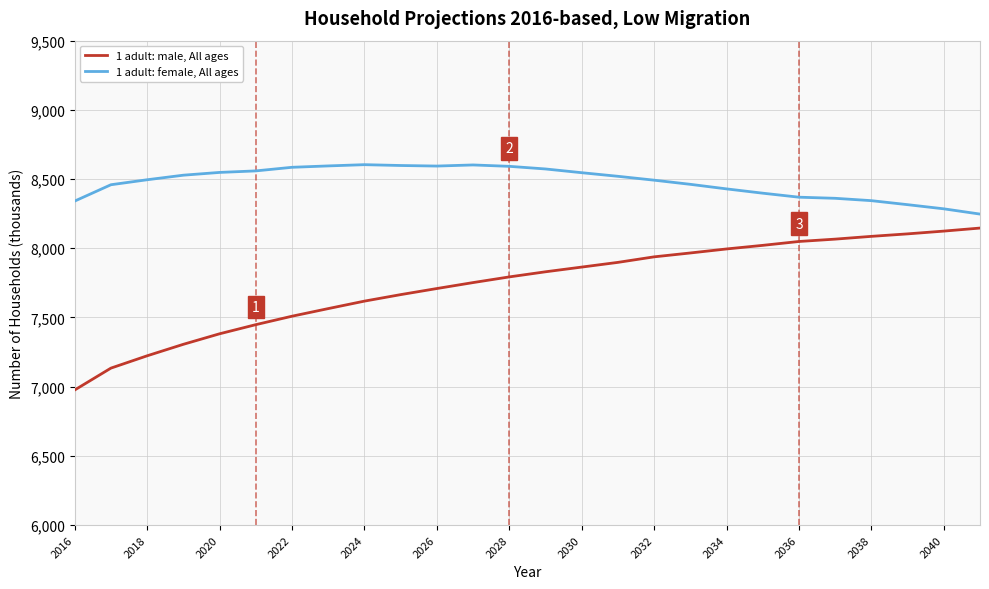

In 1 adult: female, All ages, how many points are lower than both neighbors (excluding endpoints)?

1